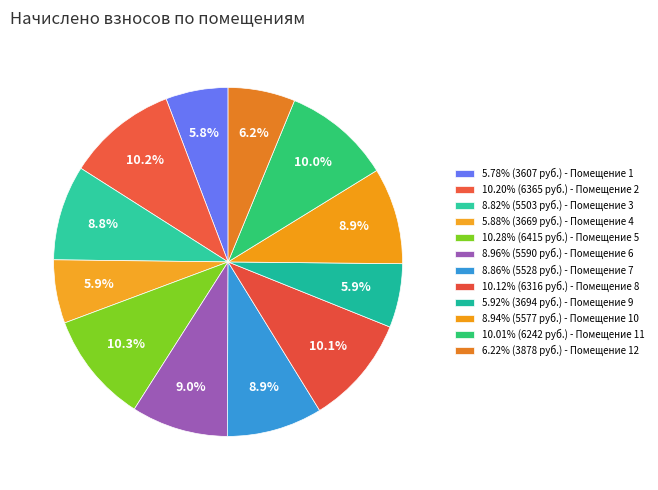

To the nearest percent, what is the average slice percentage?

8%